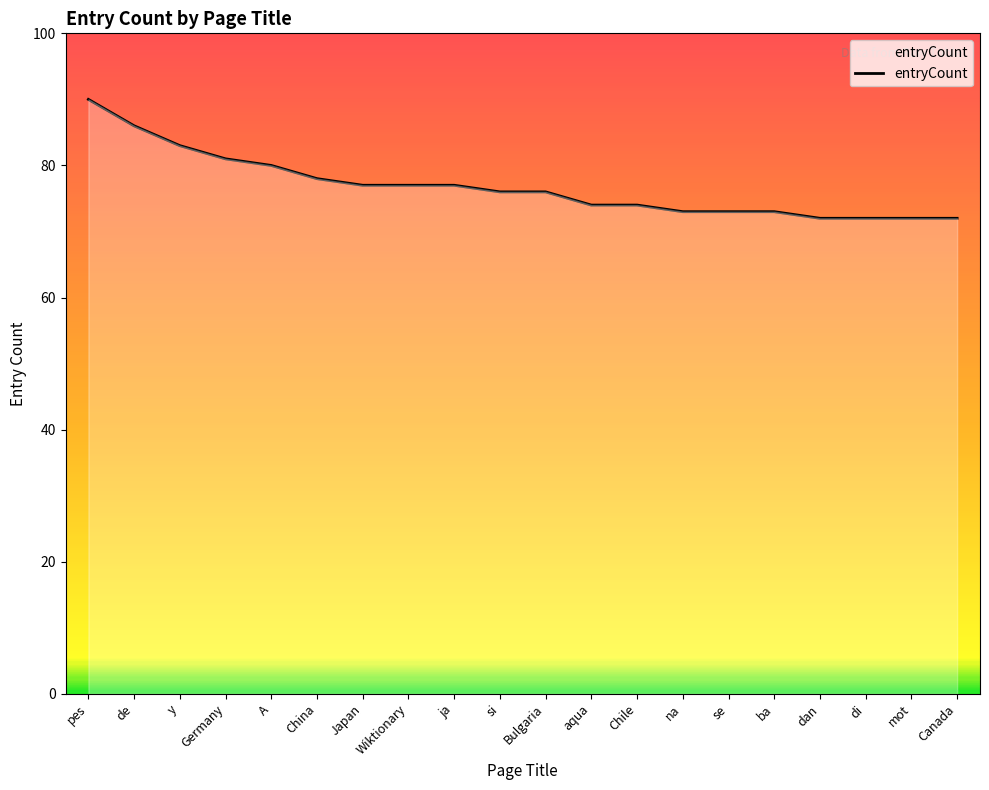

What position from the right is Germany?

17